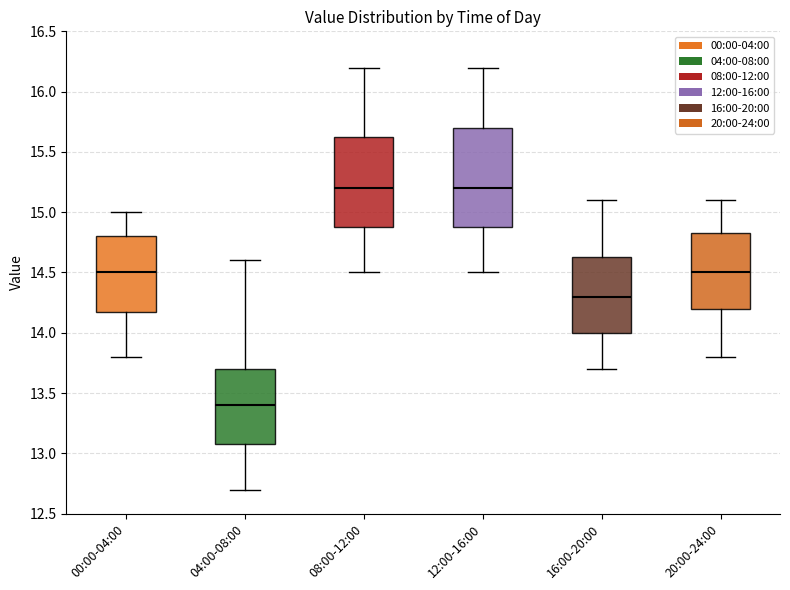

Which box is the tallest, from its lower edge to its upper edge?

12:00-16:00